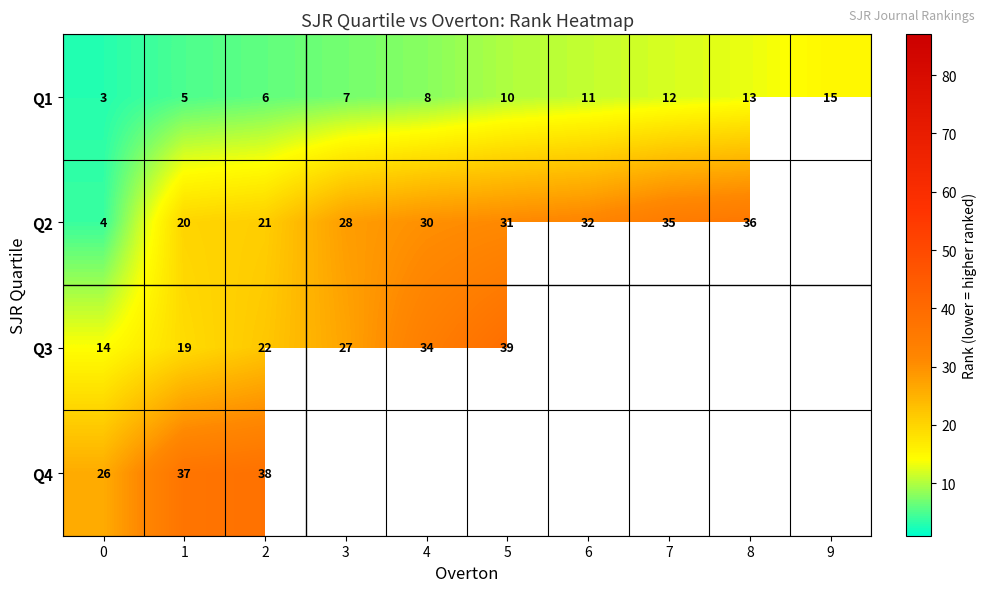

At which label does Q1 reach its peak?

9